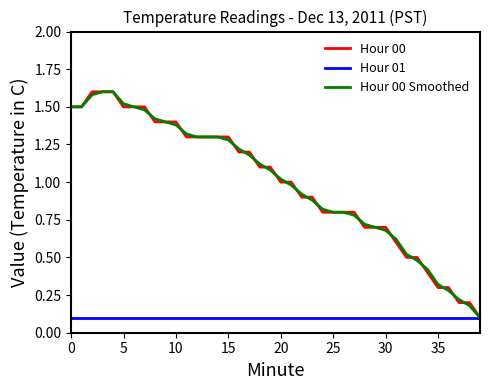

What is the value of the Hour 00 point at the 4th from the left?

1.6